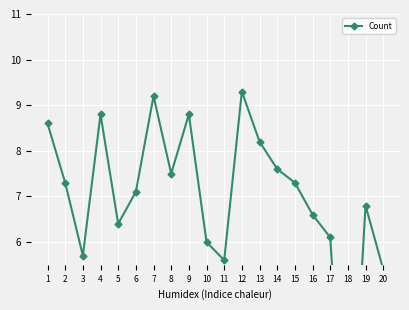

Approximately how many times larger is the value at 4 compared to 12?

0.9